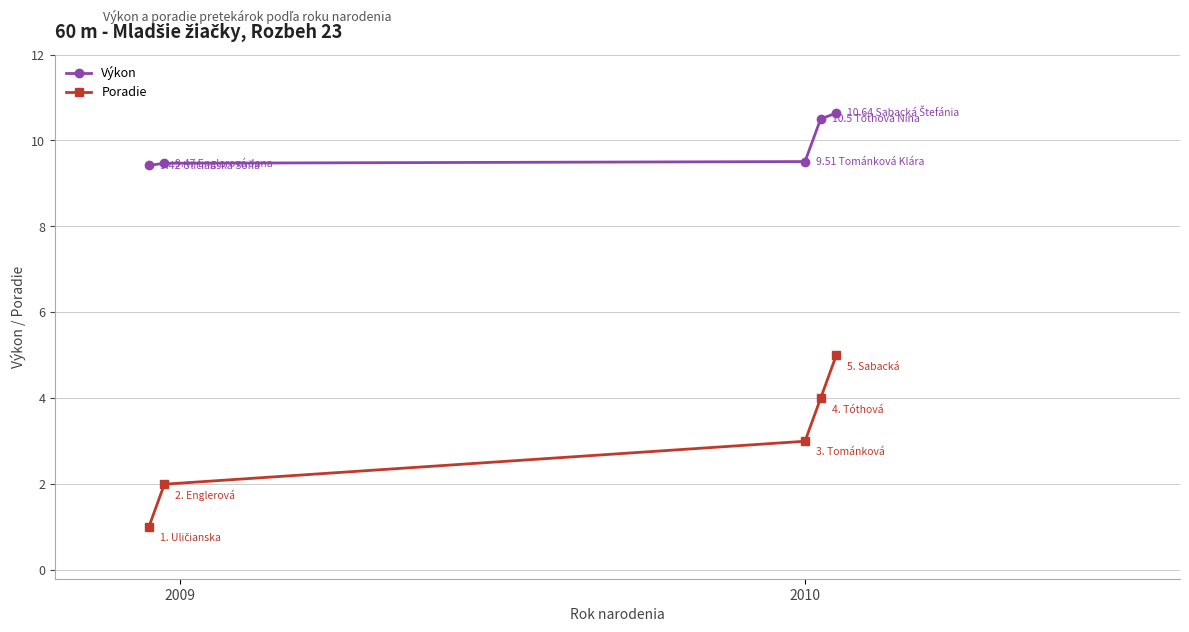

True or false: Výkon has more than 1 interior local peaks.

False